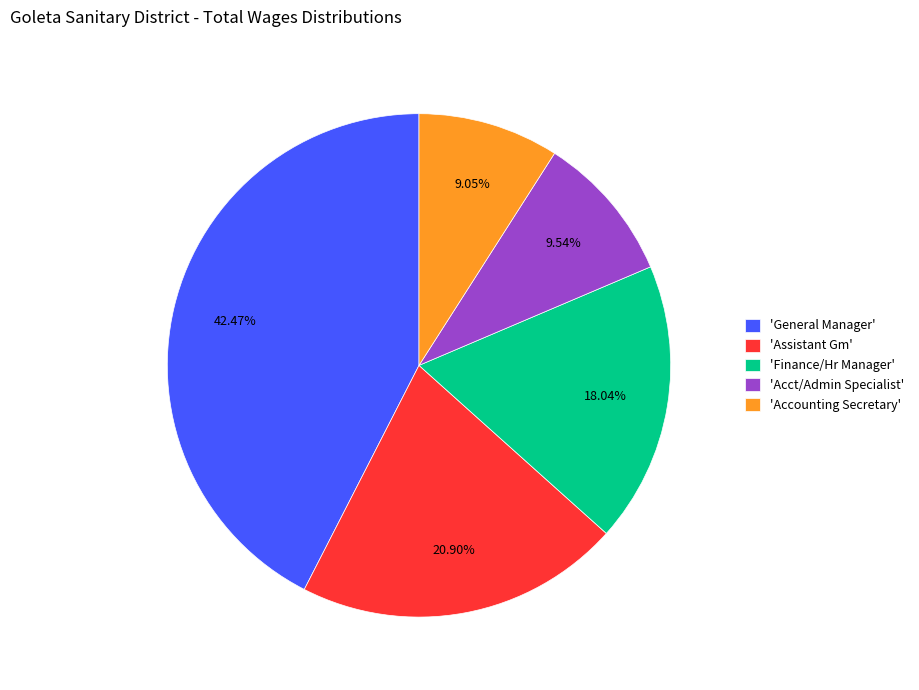

Is 'Acct/Admin Specialist' the majority of the pie?

No